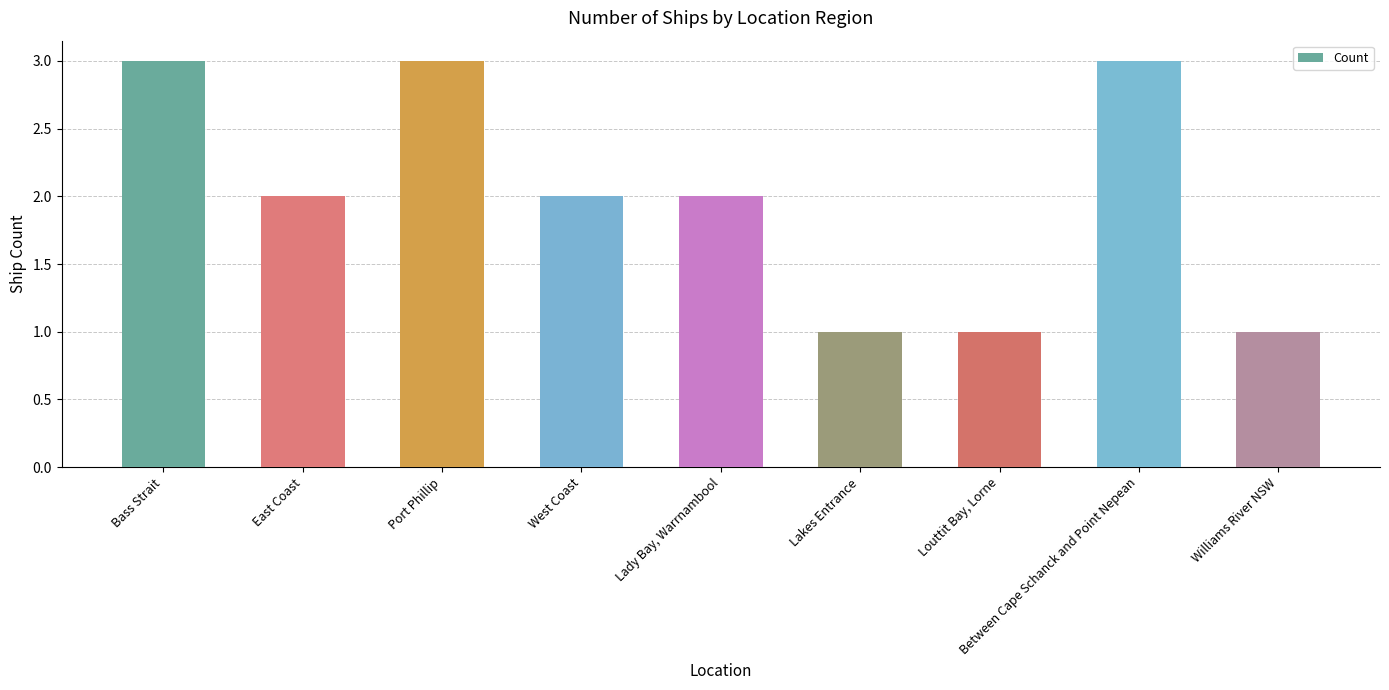

Reading right to left, transcribe all the data shown in this chart.

Williams River NSW=1	Between Cape Schanck and Point Nepean=3	Louttit Bay, Lorne=1	Lakes Entrance=1	Lady Bay, Warrnambool=2	West Coast=2	Port Phillip=3	East Coast=2	Bass Strait=3